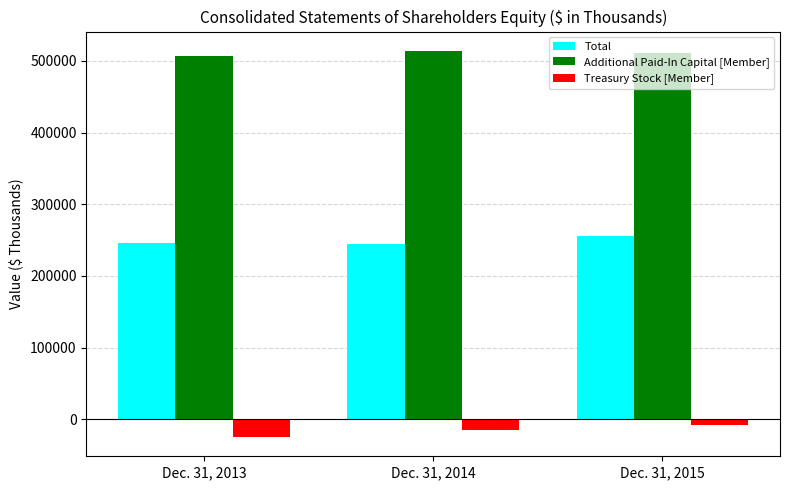

List the series in order of their peak value, highest first.

Additional Paid-In Capital [Member], Total, Treasury Stock [Member]